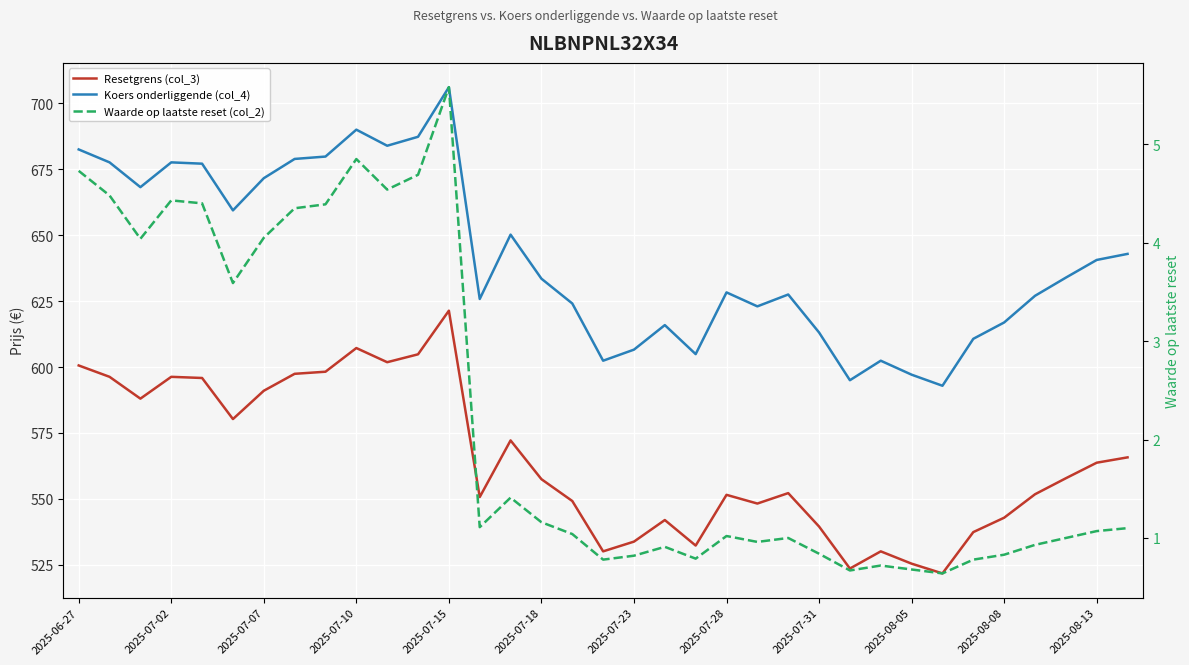

Is this an area chart (filled region under the line)?

No